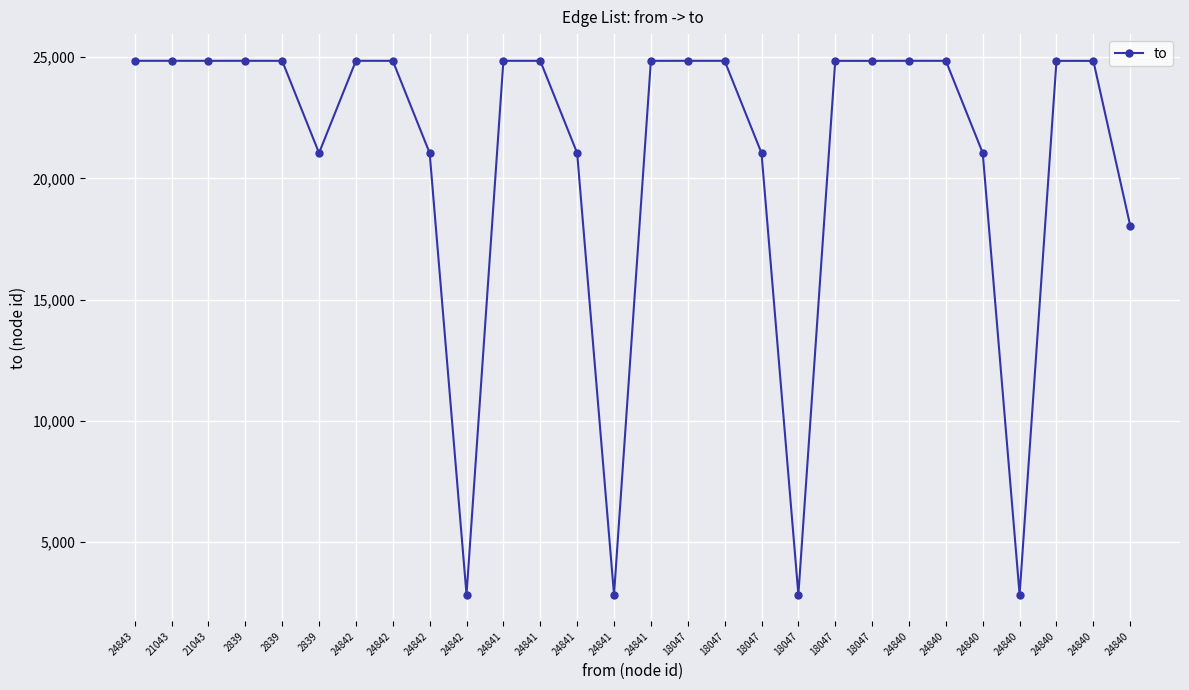

How many lines are shown in the chart?

1